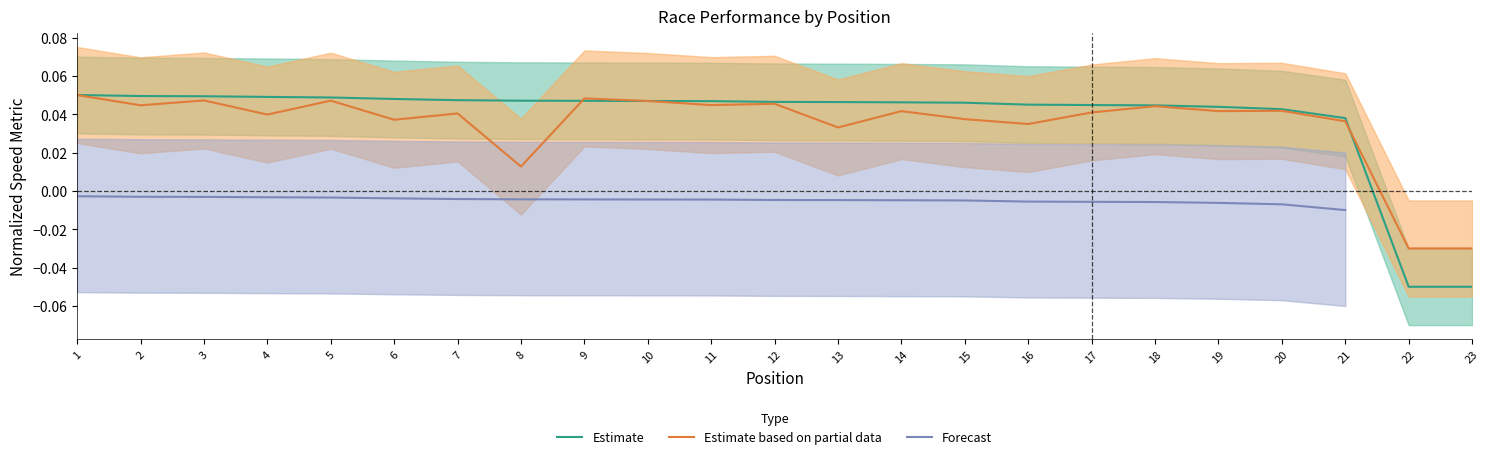

How many series are shown in this chart?

3